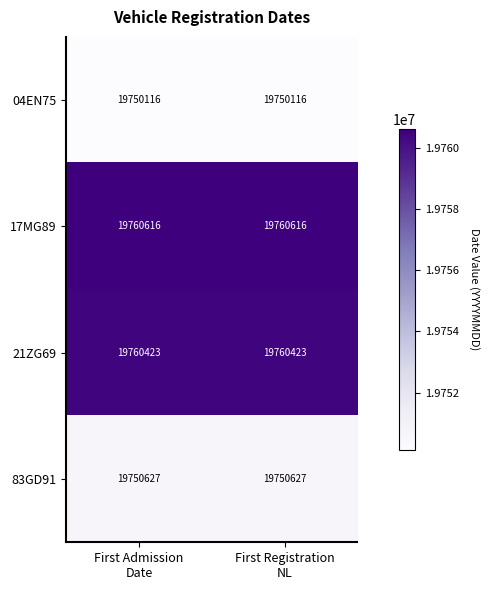

What is the total value across all series at First Registration
NL?

79021782